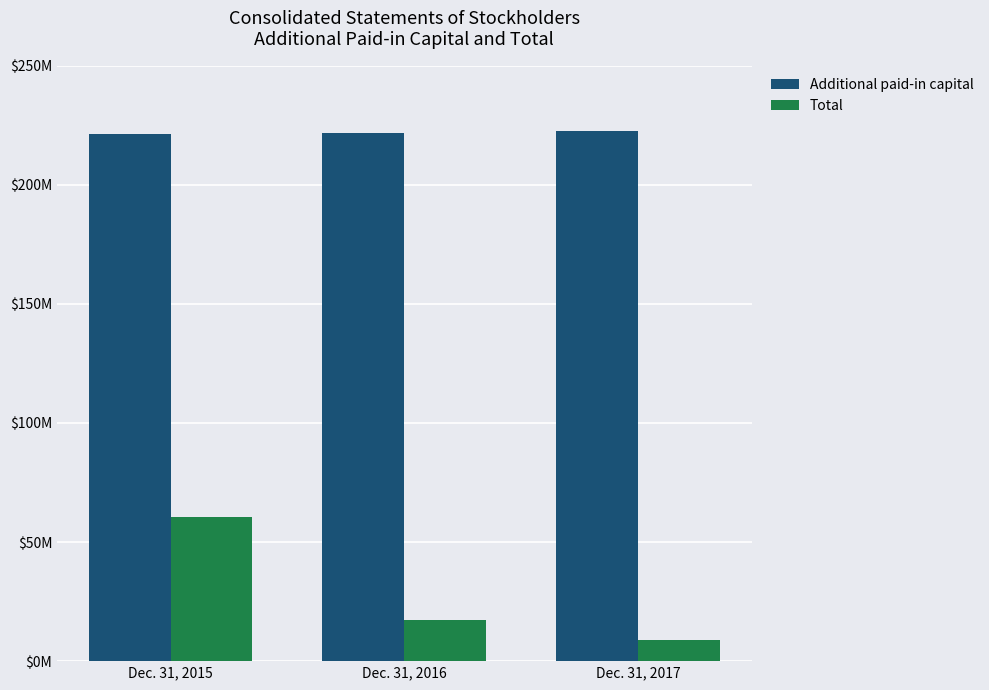

At which label does Total reach its minimum?

Dec. 31, 2017